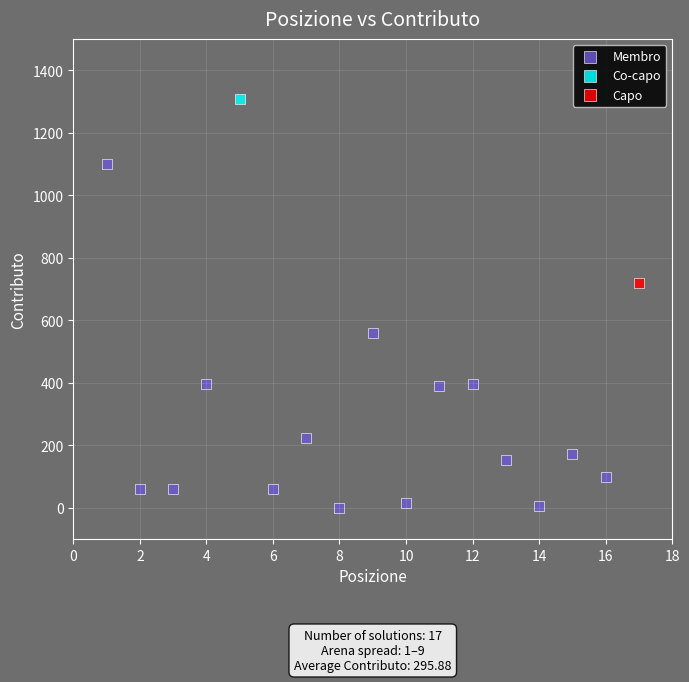

What are all the series names shown in the legend?

Membro, Co-capo, Capo